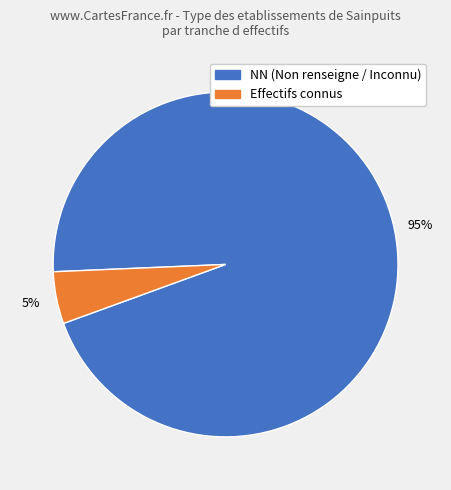

Is it true that NN (Non renseigne / Inconnu) is 95% of the pie?

True